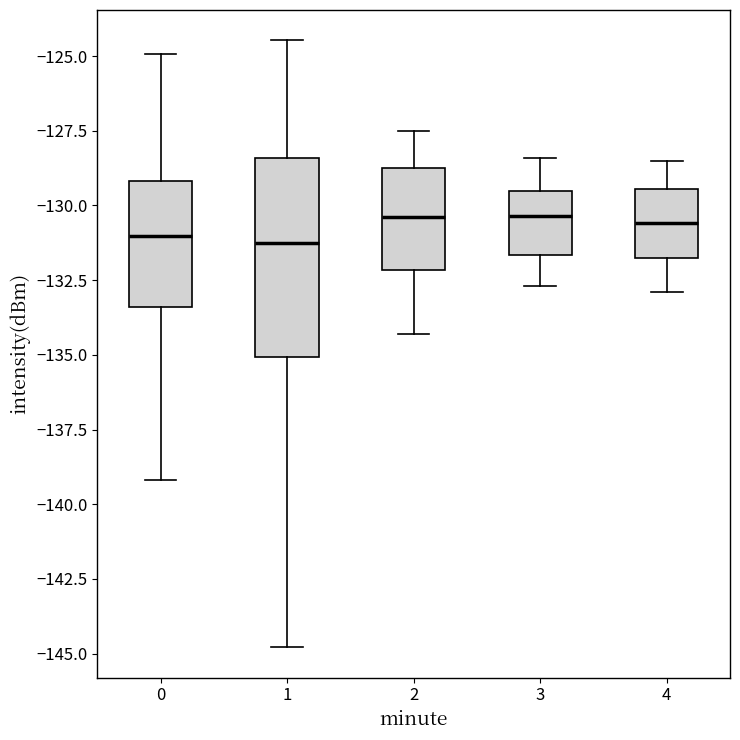

Comparing the boxes themselves (not the whiskers), which one is the tallest?

1